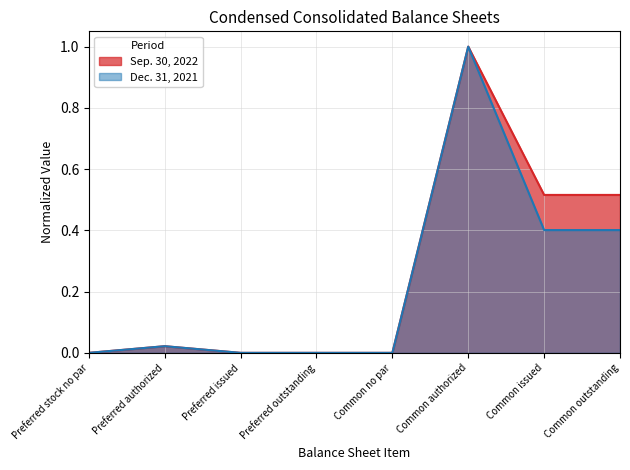

Where is Dec. 31, 2021 nearest to the value 0?

Preferred stock no par